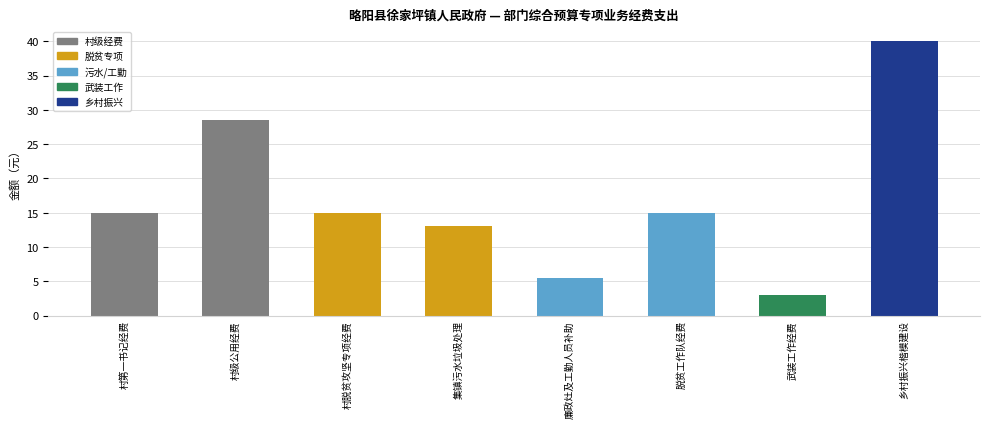

Reading right to left, extract all data points from this chart.

乡村振兴楷模建设=40.0	武装工作经费=3.0	脱贫工作队经费=15.0	廉政灶及工勤人员补助=5.5	集镇污水垃圾处理=13.0	村脱贫攻坚专项经费=15.0	村级公用经费=28.5	村第一书记经费=15.0